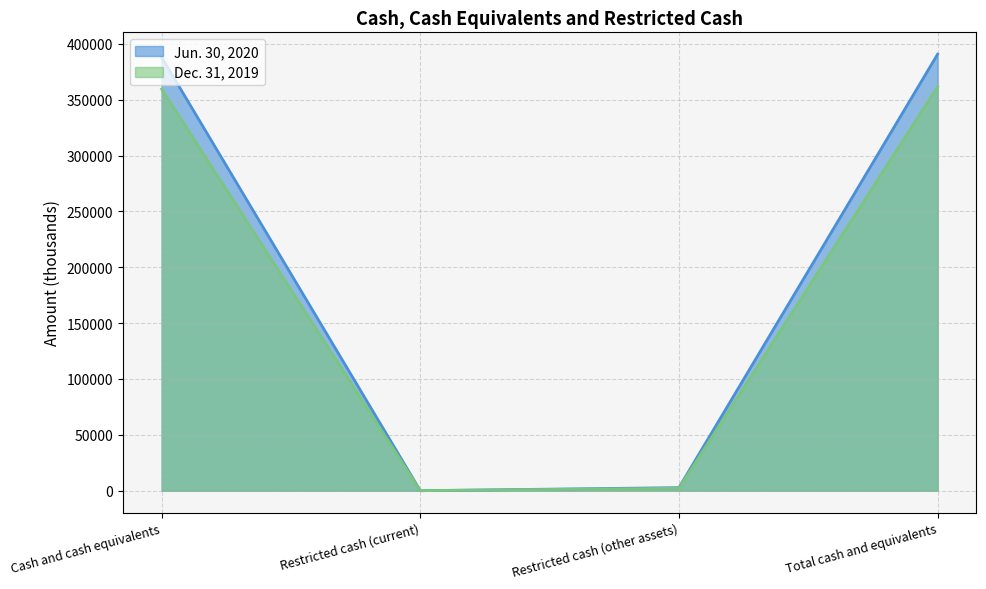

What is the value of the Dec. 31, 2019 point at the 3rd from the left?

2194